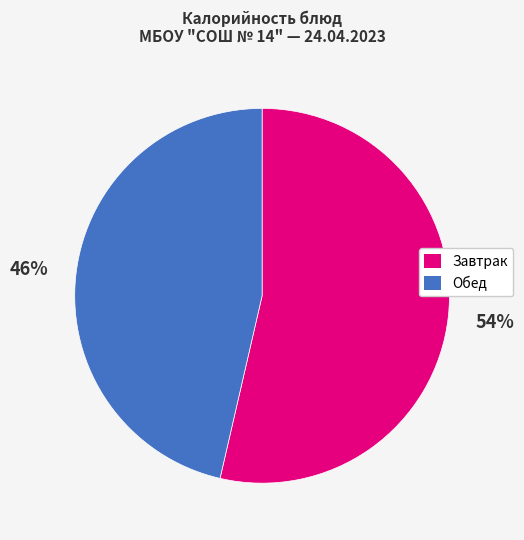

To the nearest percent, what is the average slice percentage?

50%